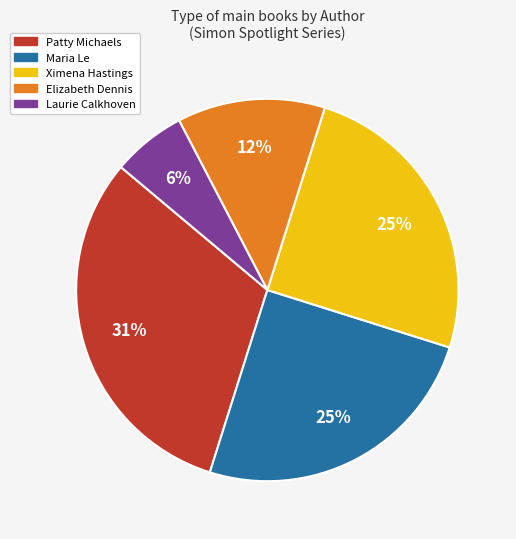

Is there a majority slice in this chart?

No